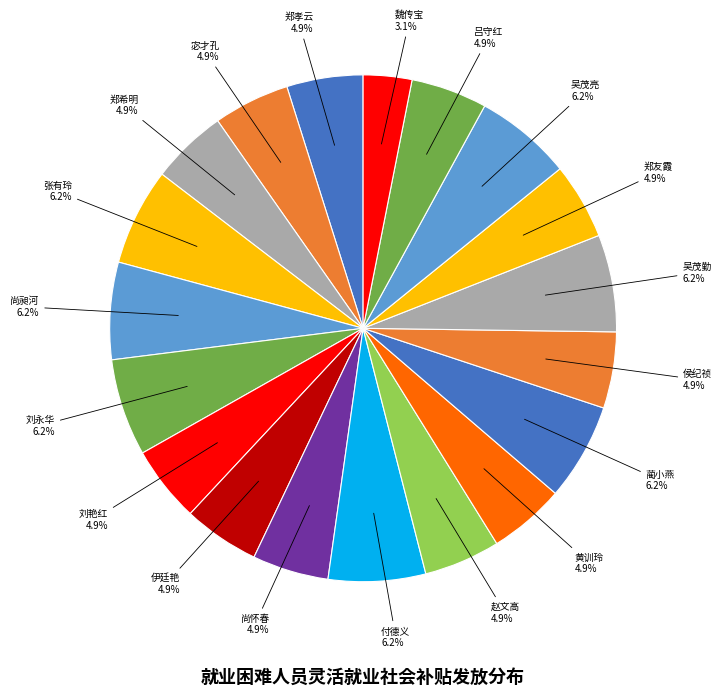

Count the number of slices in the pie.

19